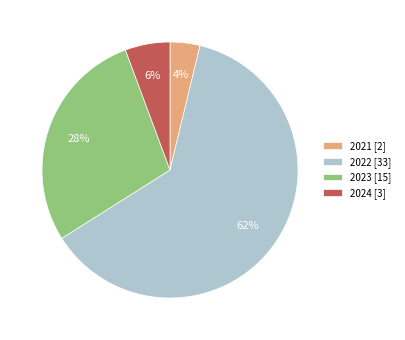

To the nearest percent, what is the average slice percentage?

25%